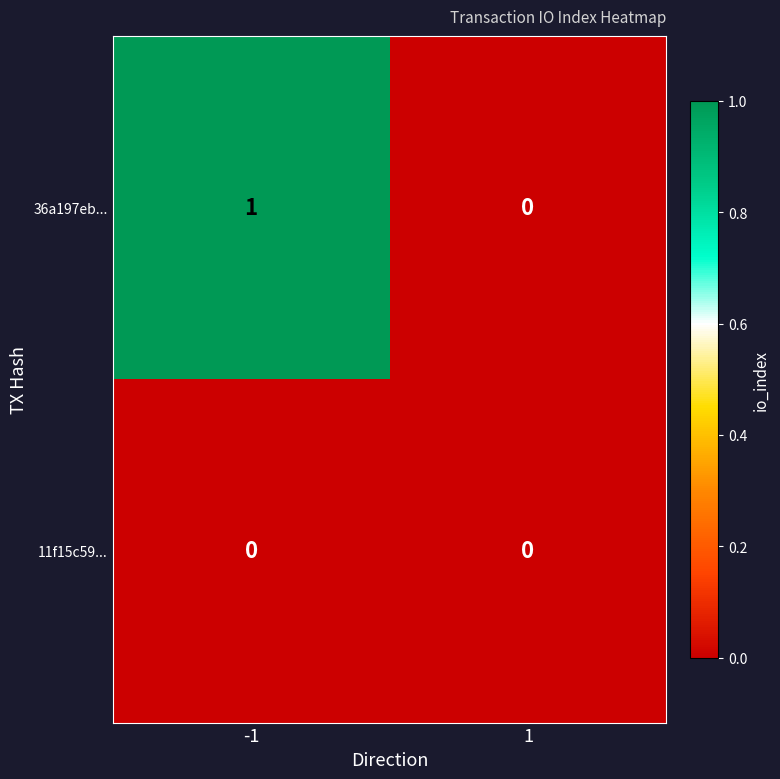

Is the value of 11f15c59... at 1 greater than the value of 36a197eb... at -1?

No